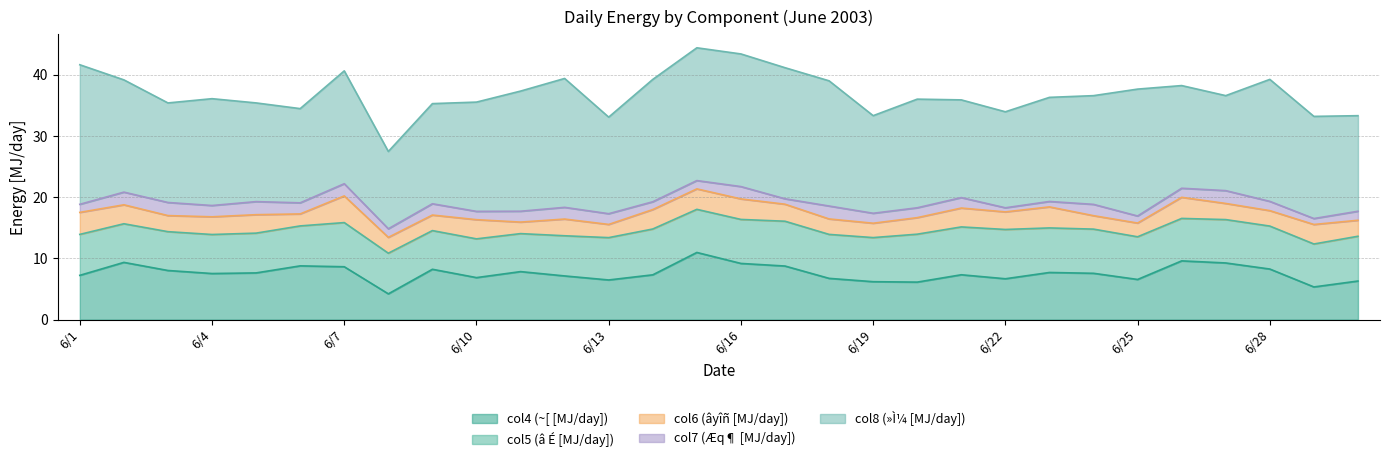

At which category is the sum across all series the highest?

6/15